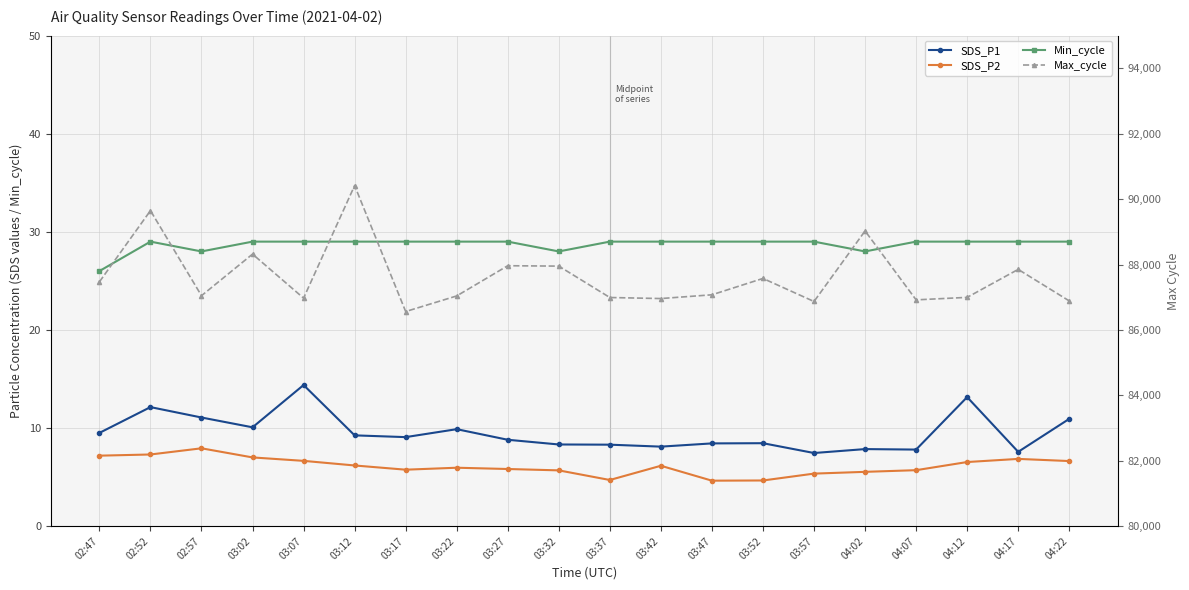

What is the difference between the maximum and minimum values in the Min_cycle series?

3.0